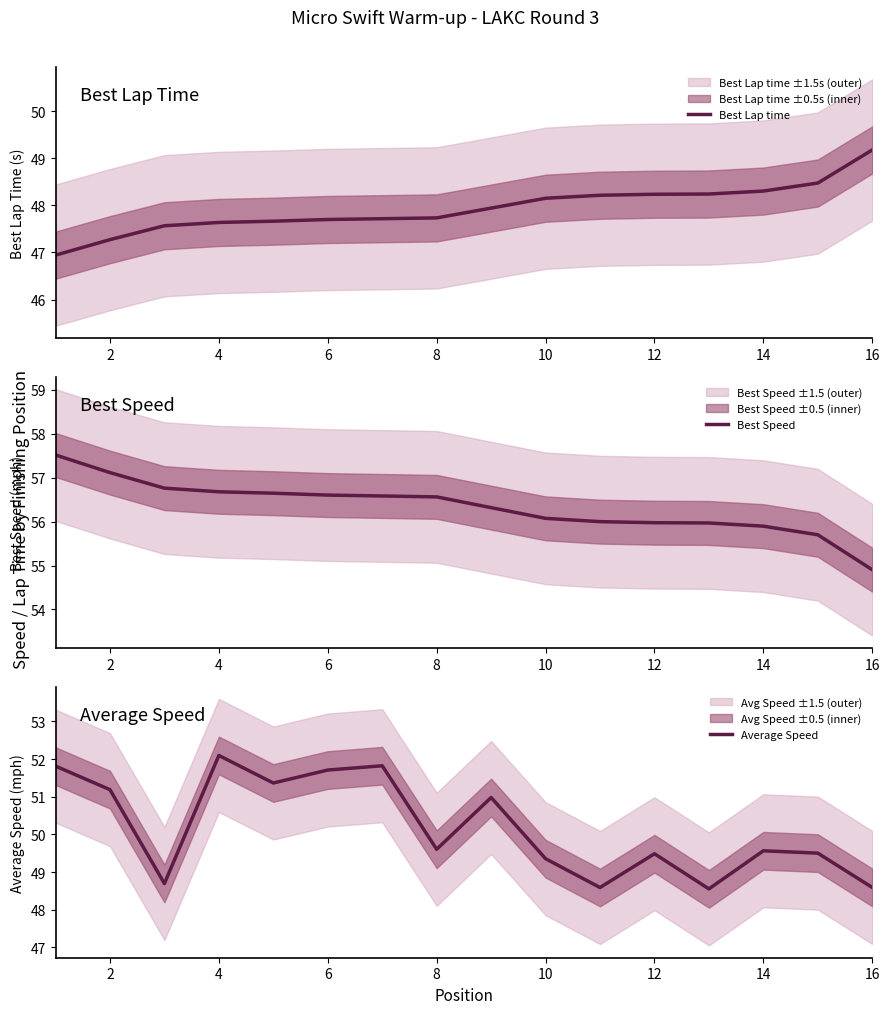

The value of Average Speed at 10 is 49.4. True or false?

True